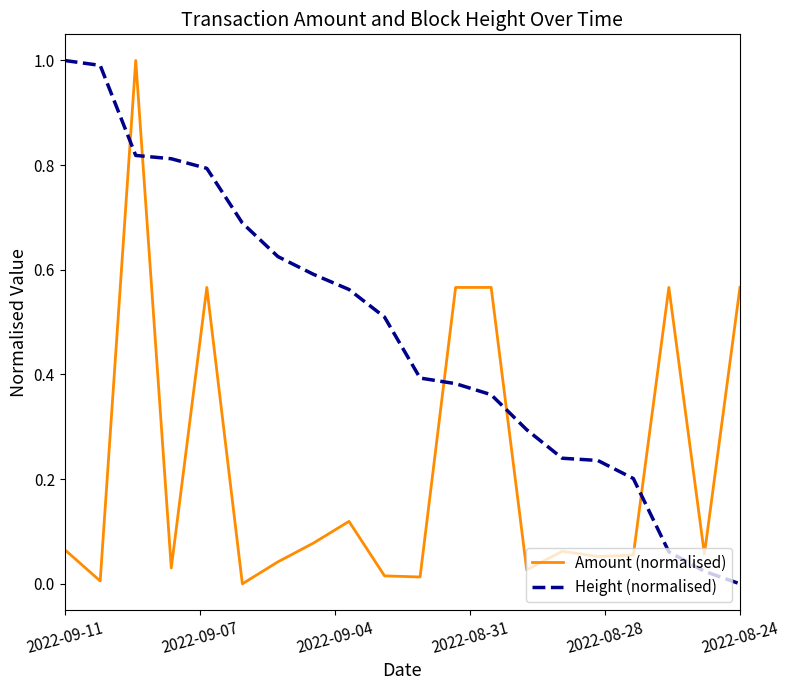

True or false: Amount (normalised) and Height (normalised) cross at least once.

True